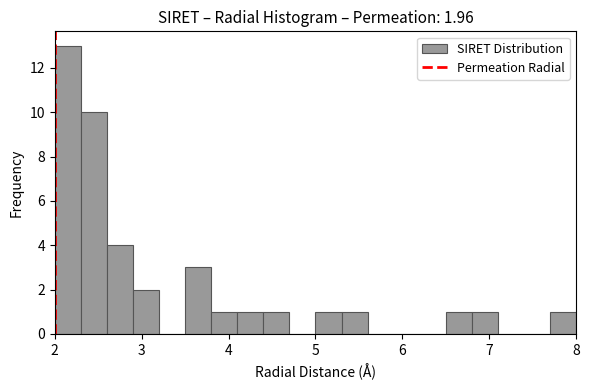

Read against the x-axis, roughly where is the centre of the tallest bar?

2.2